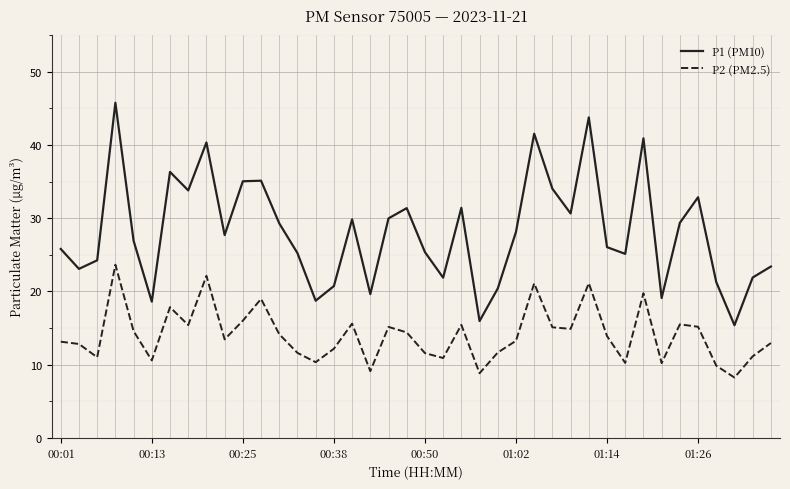

True or false: P1 (PM10) and P2 (PM2.5) intersect in this chart.

False